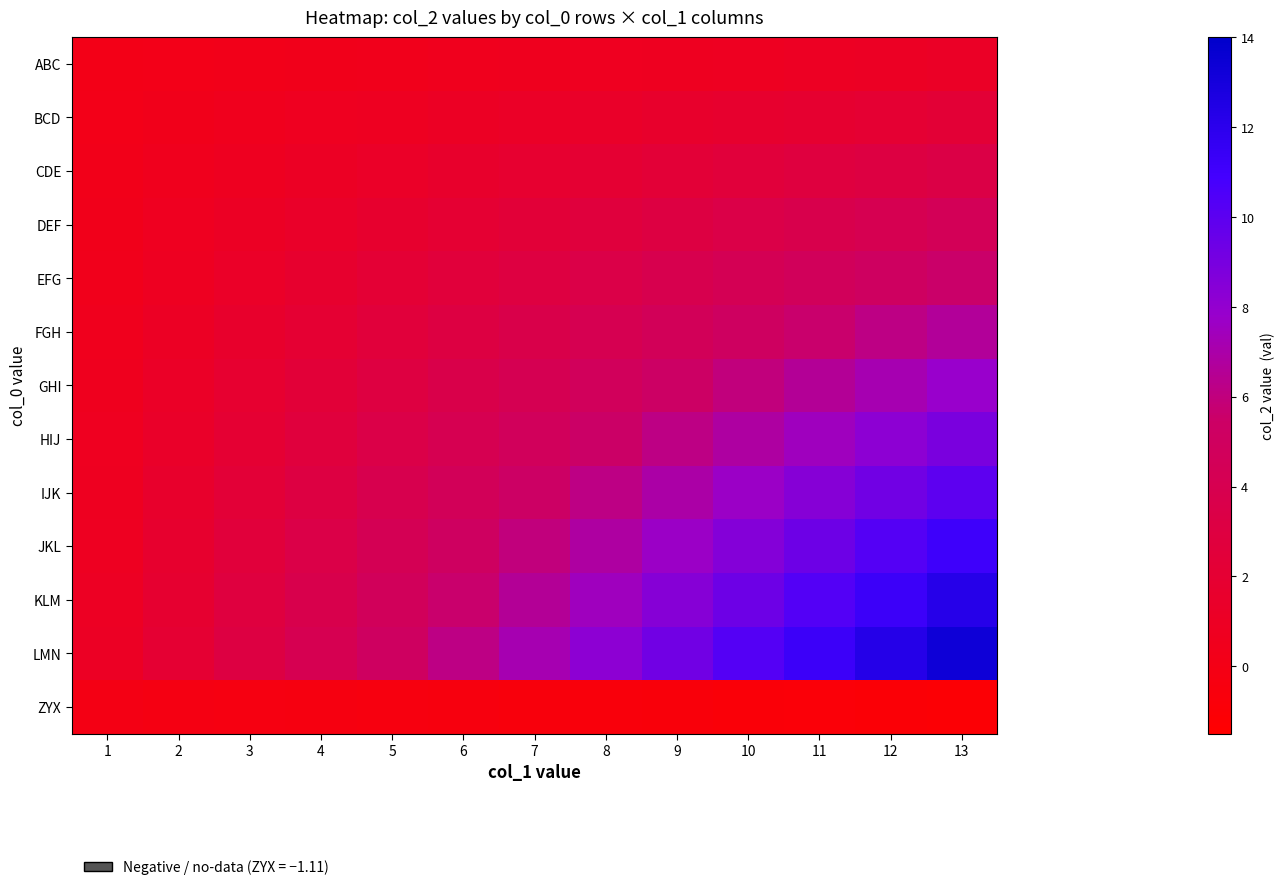

Between 3 and 9, which is larger?

9